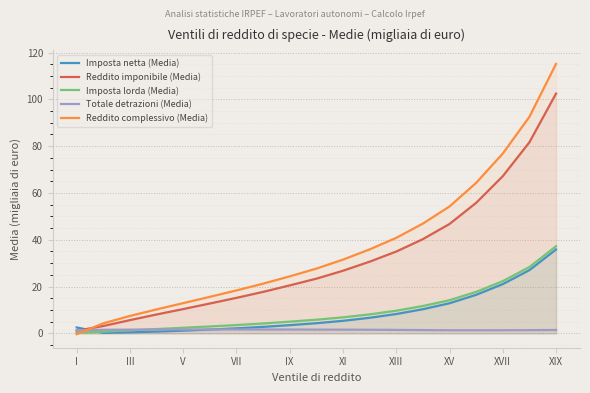

Which label corresponds to the largest value in the chart?

XIX